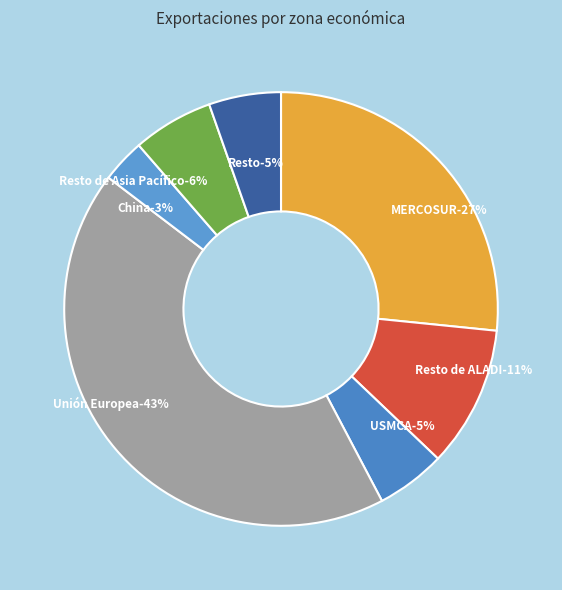

How many segments does this pie chart have?

7